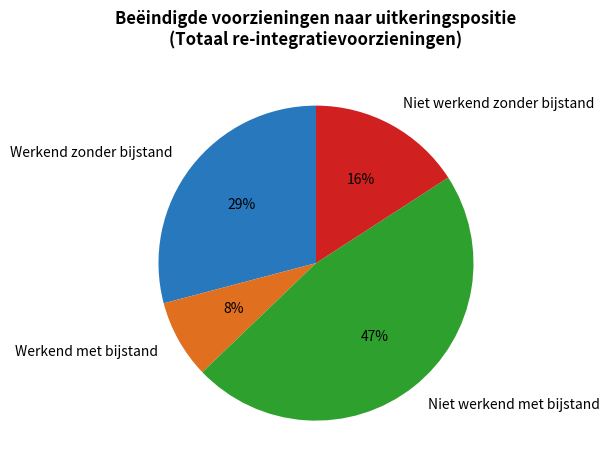

How many slices are in this pie chart?

4